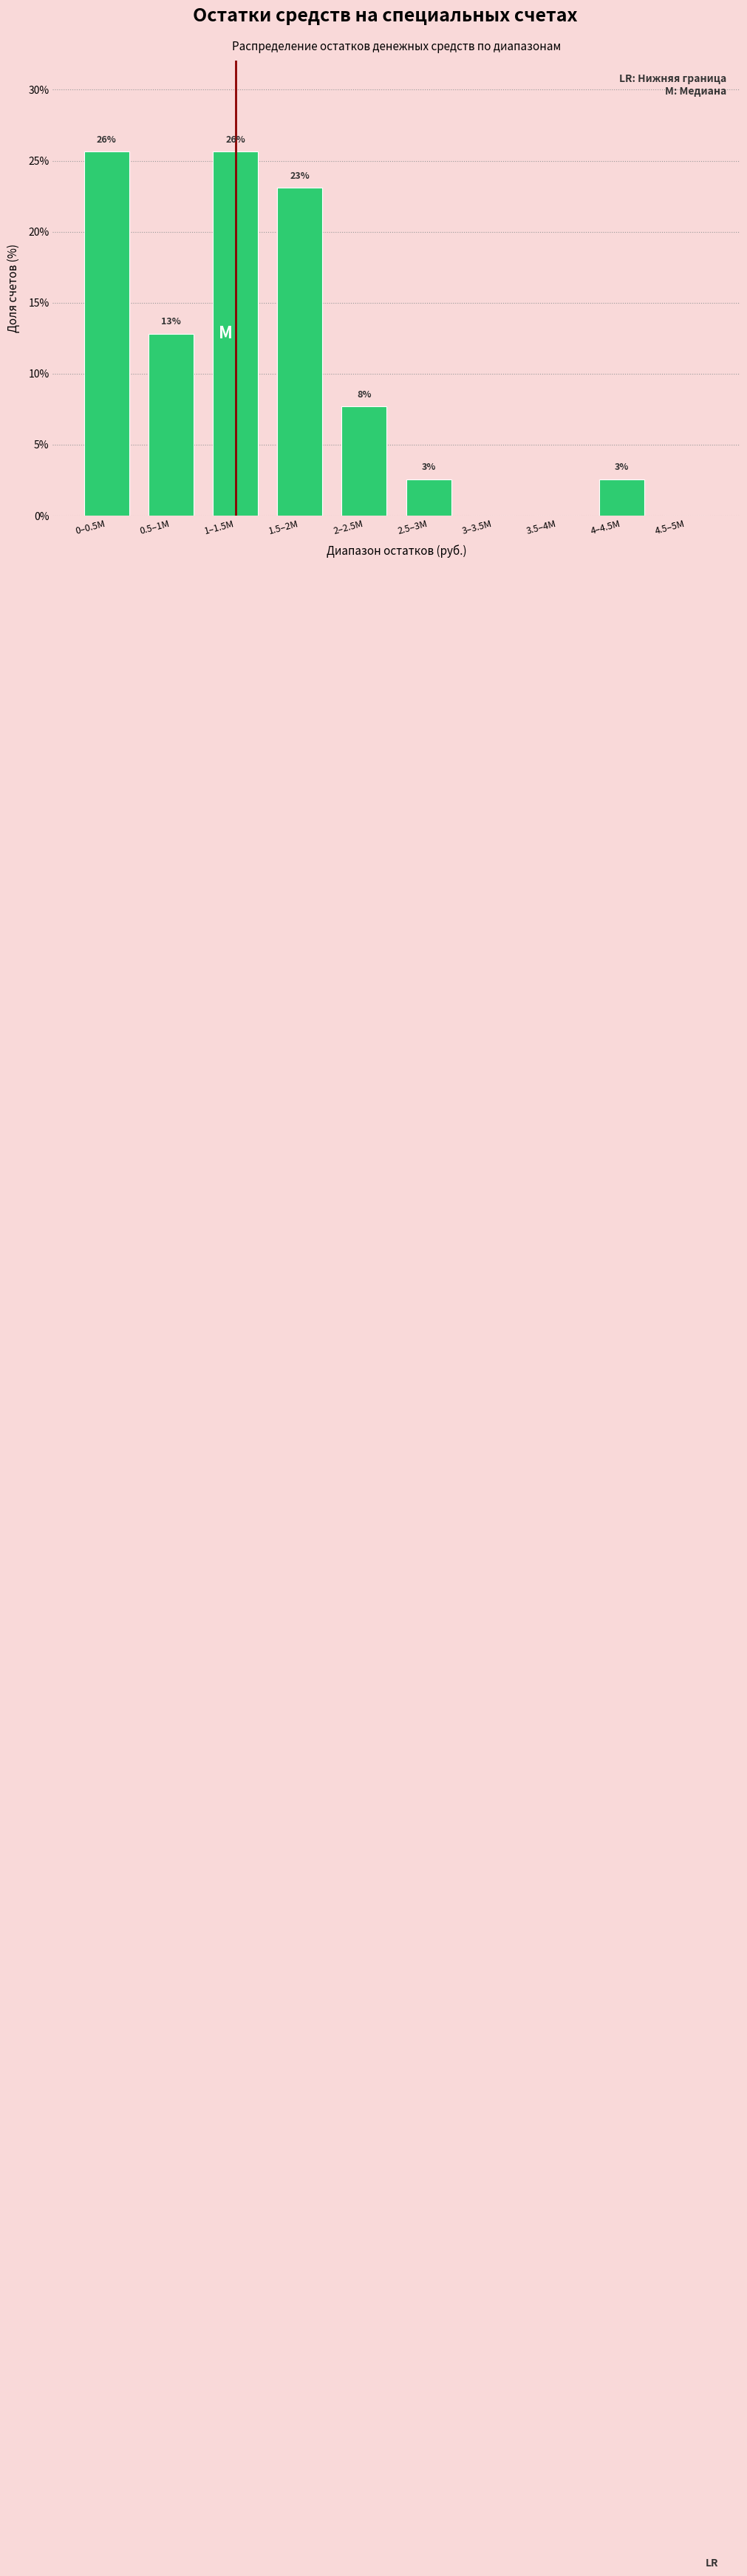

Are the bars horizontal?

No